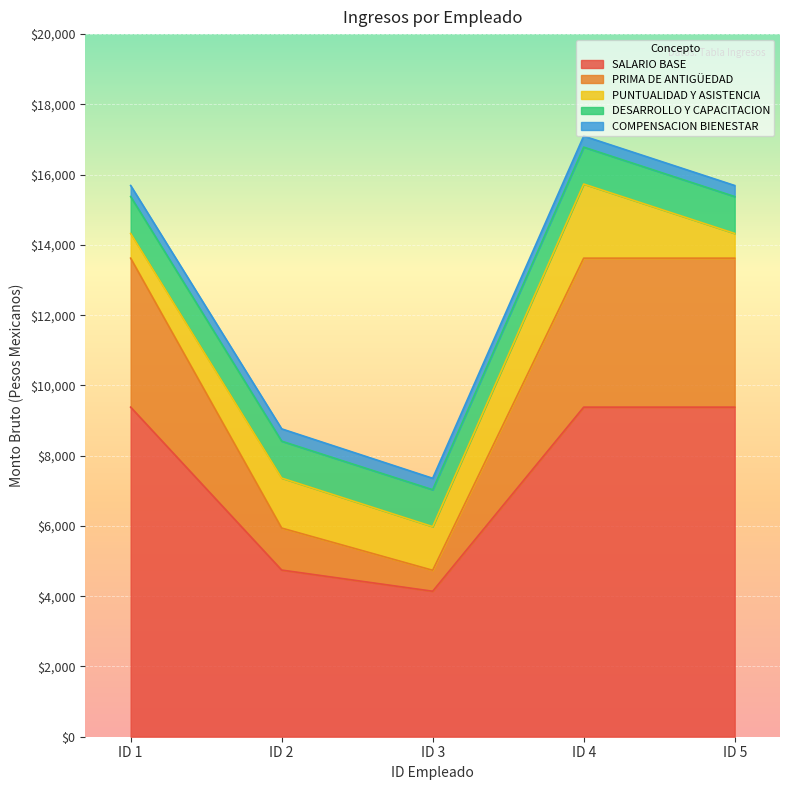

Reading right to left, transcribe all the data shown in this chart.

SALARIO BASE: 9381.7	9381.7	4141.6	4744.3	9381.7
PRIMA DE ANTIGÜEDAD: 4240.5	4240.5	596.4	1195.6	4240.5
PUNTUALIDAD Y ASISTENCIA: 703.6	2110.9	1242.5	1423.3	703.6
DESARROLLO Y CAPACITACION: 1050.0	1050.0	1050.0	1050.0	1050.0
COMPENSACION BIENESTAR: 315.0	315.0	326.1	350.4	315.0